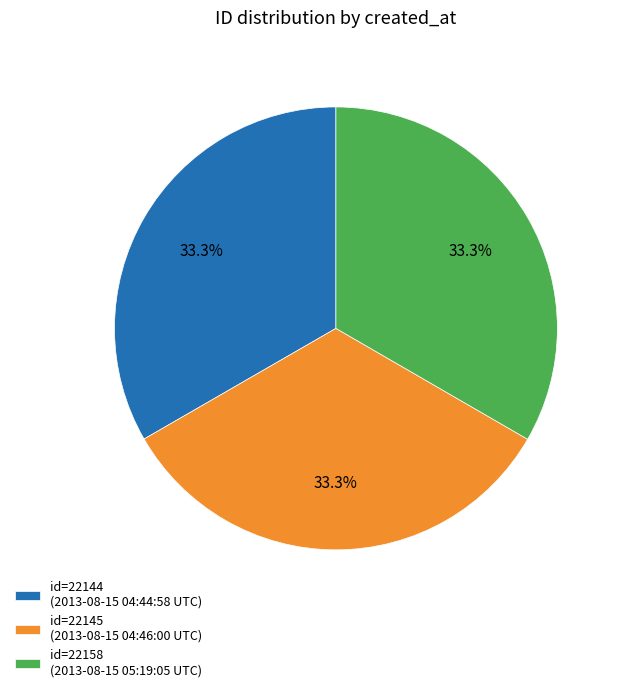

What portion of the pie excludes id=22145 (2013-08-15 04:46:00 UTC)?

66.7%